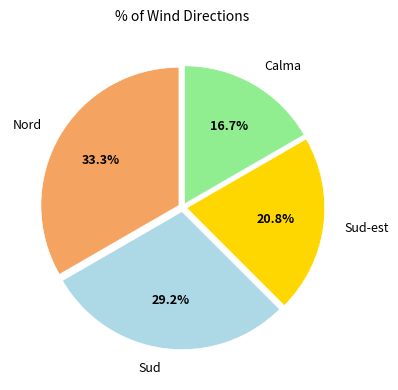

To the nearest percent, what is the average slice percentage?

25%